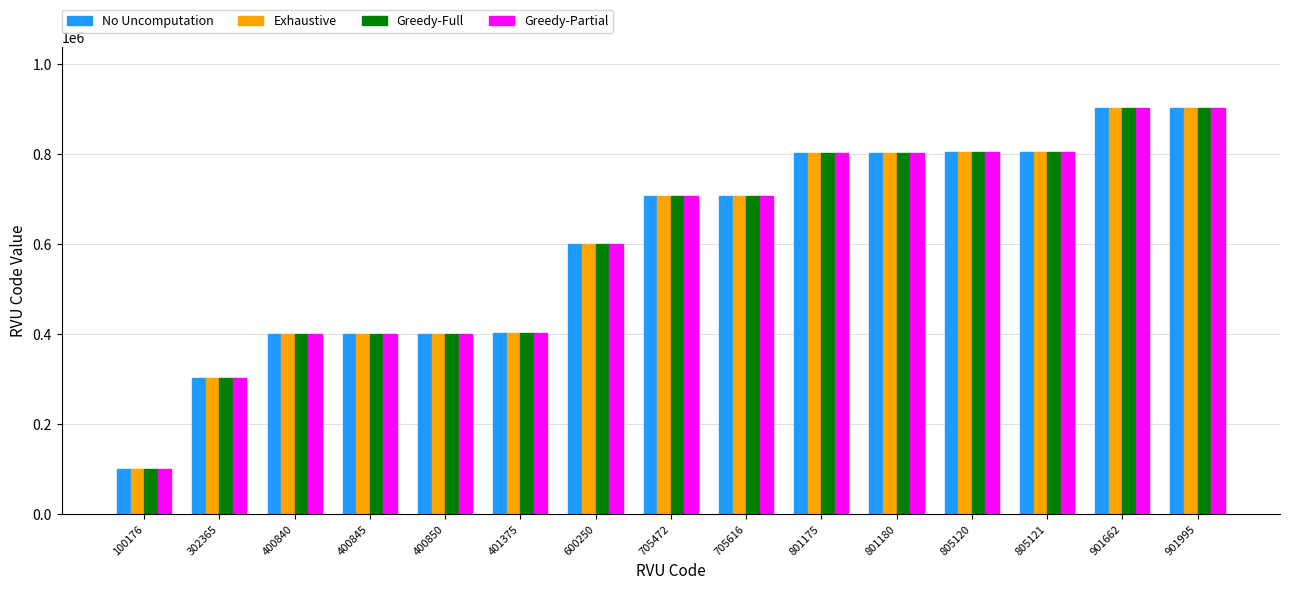

What is the difference between the maximum and minimum values in the No Uncomputation series?

801819